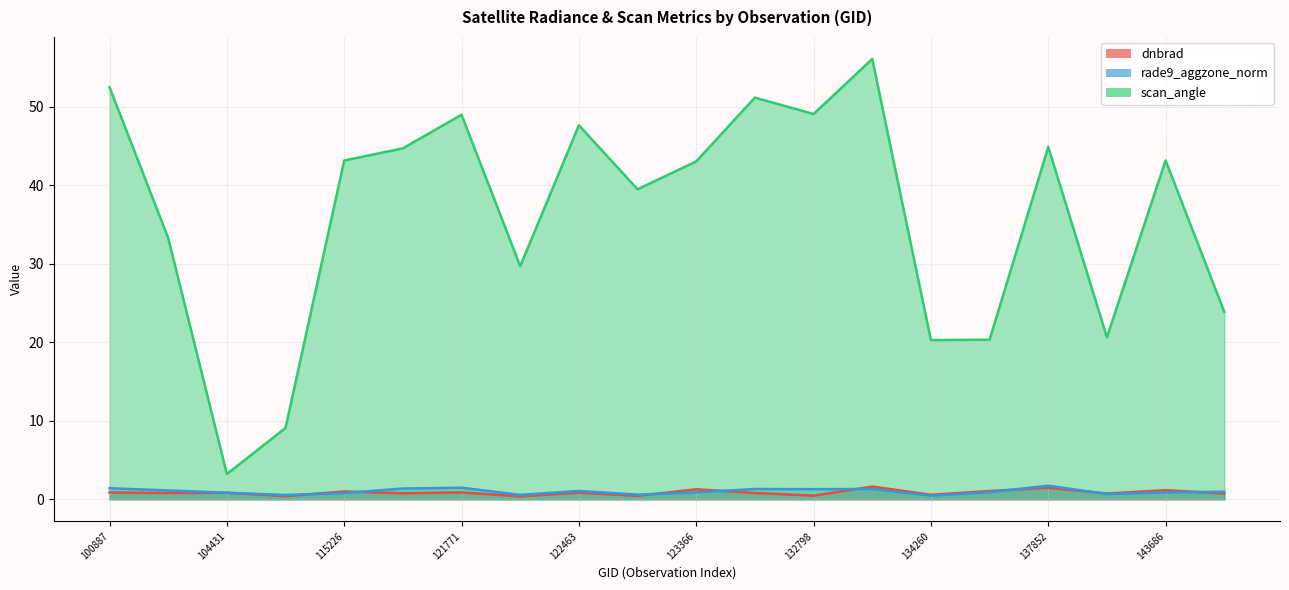

Is the value of scan_angle at 122289 greater than the value of rade9_aggzone_norm at 132606?

Yes